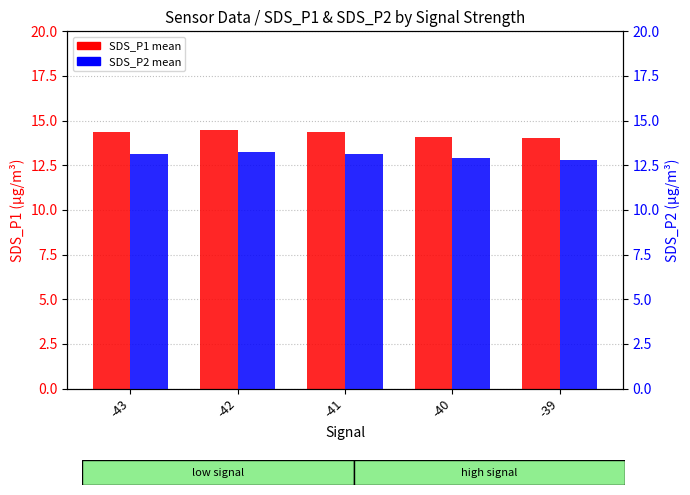

What is the sum of the SDS_P1 values at -39 and -43?

28.4